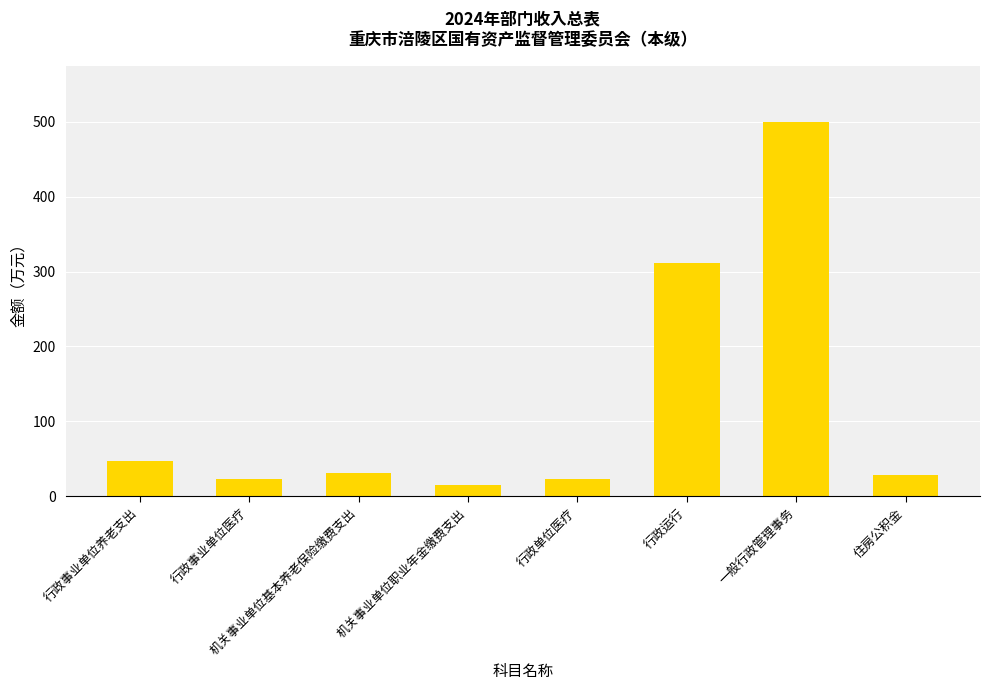

What is the label of the 4th bar from the left?

机关事业单位职业年金缴费支出